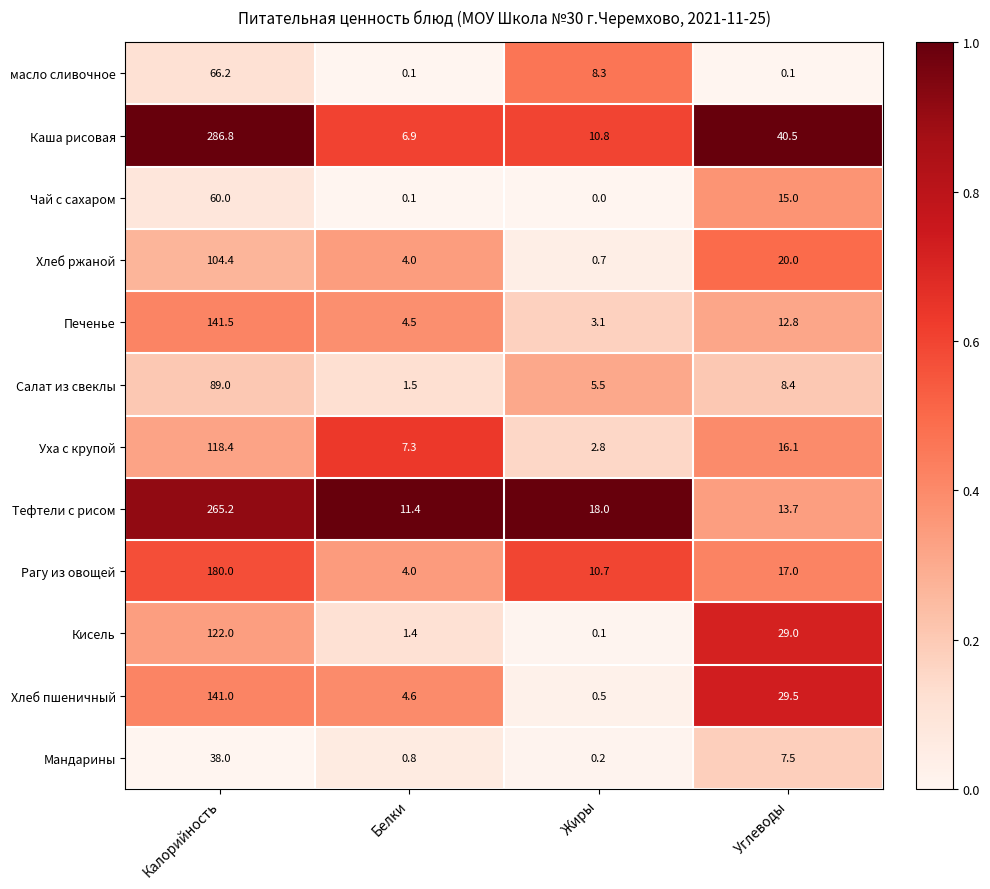

Where is Рагу из овощей nearest to the value 92?

Углеводы